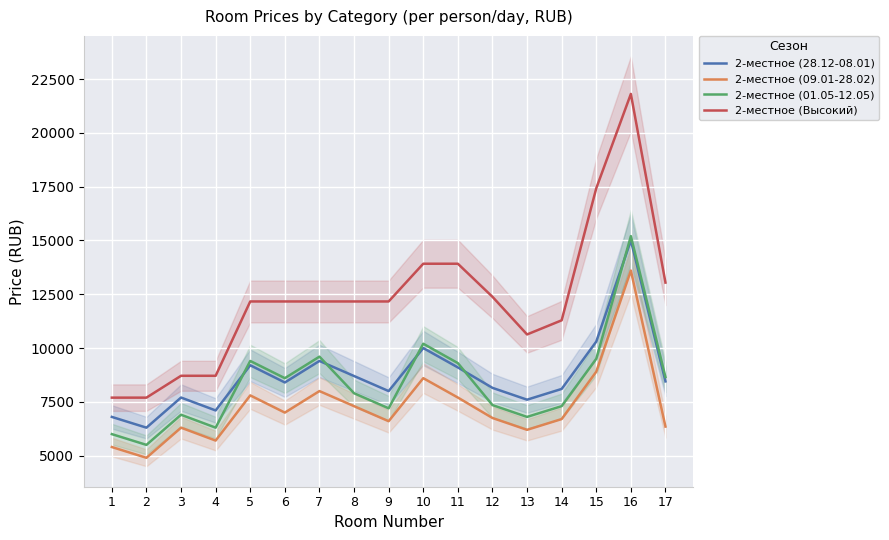

Reading right to left, extract all data points from this chart.

2-местное (28.12-08.01): 8450.0	15000.0	10300.0	8100.0	7600.0	8150.0	9100.0	10000.0	8000.0	8700.0	9400.0	8400.0	9200.0	7100.0	7700.0	6300.0	6800.0
2-местное (09.01-28.02): 6350.0	13600.0	8900.0	6700.0	6200.0	6750.0	7700.0	8600.0	6600.0	7300.0	8000.0	7000.0	7800.0	5700.0	6300.0	4900.0	5400.0
2-местное (01.05-12.05): 8650.0	15200.0	9500.0	7300.0	6800.0	7350.0	9300.0	10200.0	7200.0	7900.0	9600.0	8600.0	9400.0	6300.0	6900.0	5500.0	6000.0
2-местное (Высокий): 13041.4	21808.6	17424.7	11288.4	10631.7	12381.7	13918.1	13918.1	12164.6	12164.6	12164.6	12164.6	12164.6	8710.8	8710.8	7695.3	7695.3